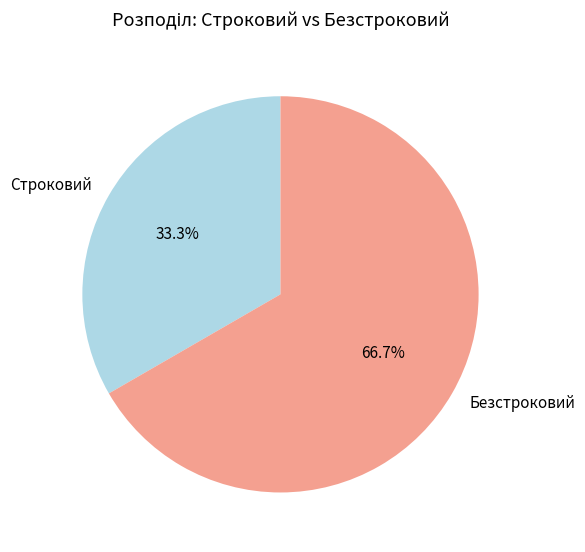

Approximately how many times larger is the value at Безстроковий compared to Строковий?

2.0